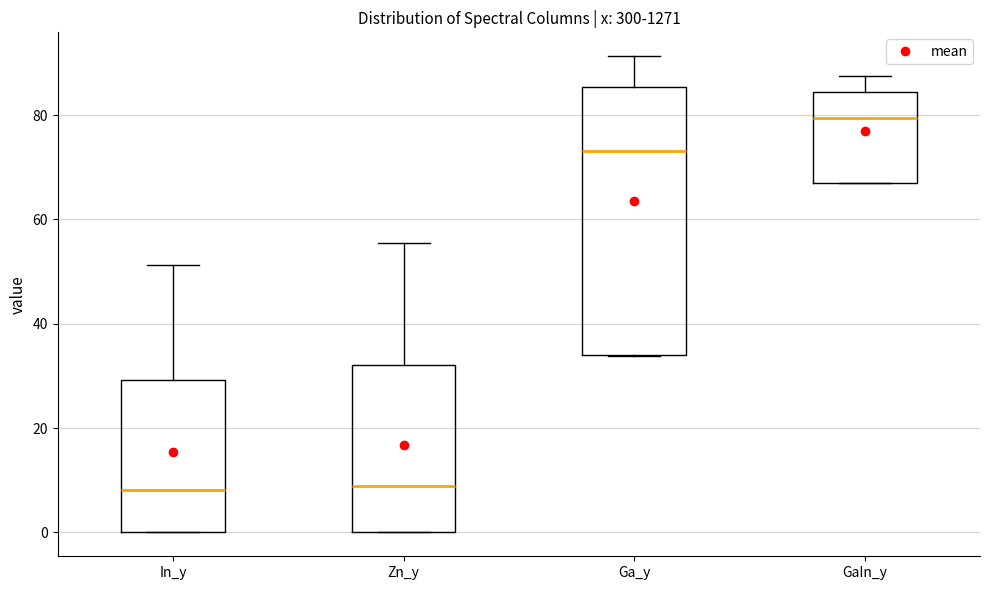

Which box is the tallest, from its lower edge to its upper edge?

Ga_y